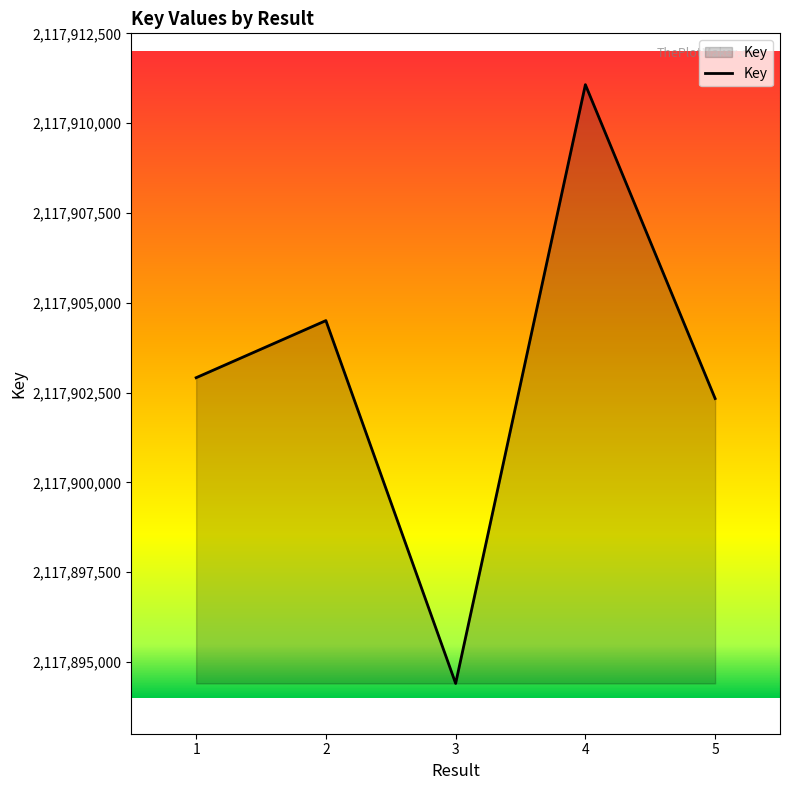

The chart shows a value of 2117894400 at 3. True or false?

True